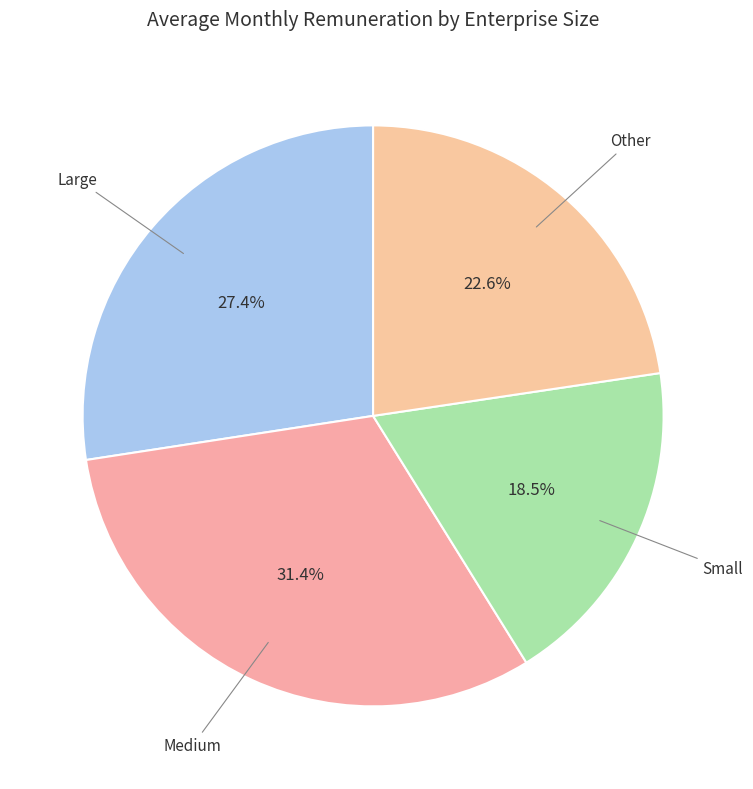

Is Other the majority of the pie?

No